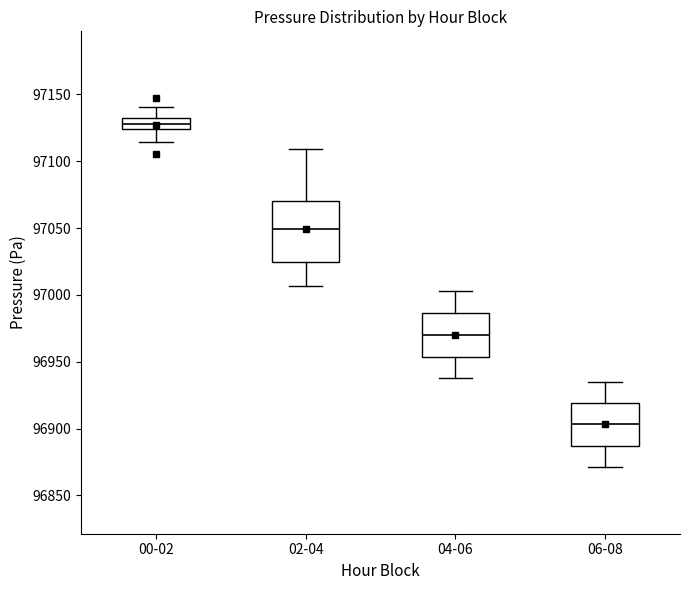

Where is the upper edge of the box for 00-02 on the y-axis? The values are not printed on the chart, so give them approximately, as read against the axis.

97130